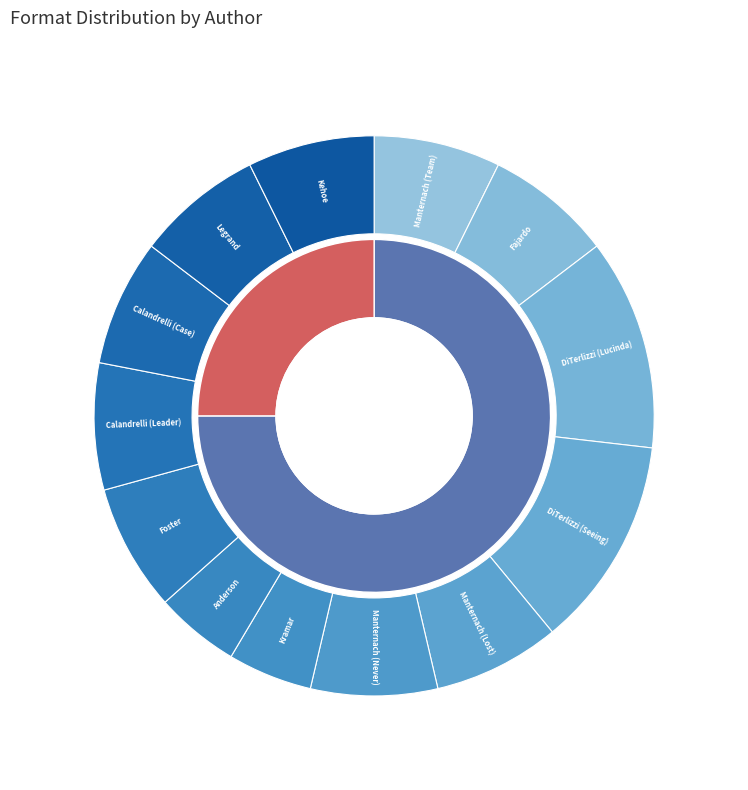

To the nearest percent, what is the difference between the largest and smallest slice percentages?

7%